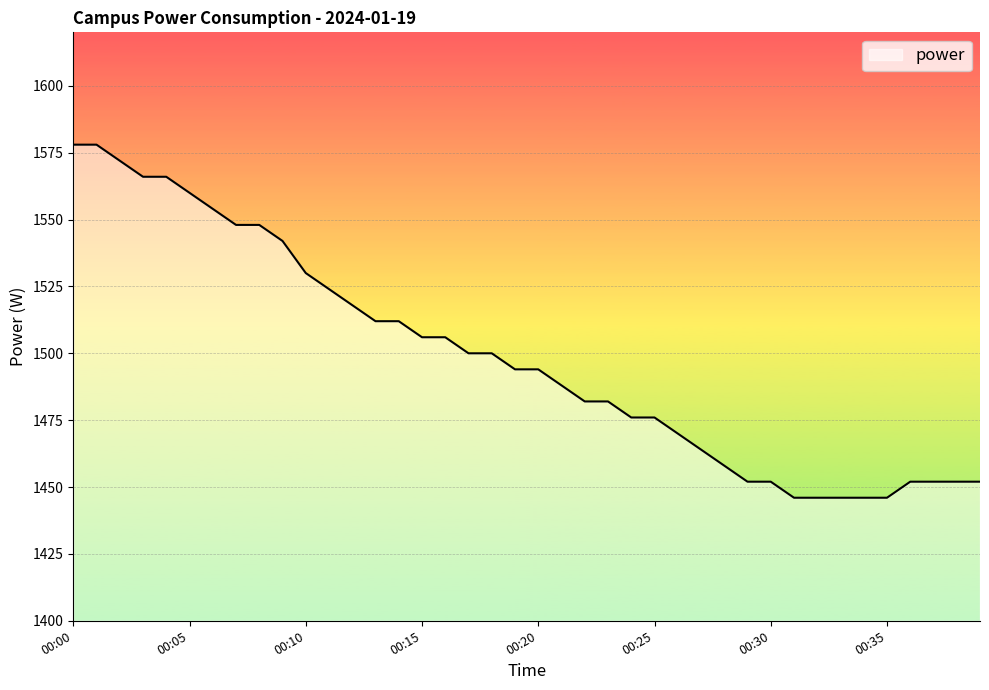

Reading right to left, extract all data points from this chart.

1452	1452	1452	1452	1446	1446	1446	1446	1446	1452	1452	1458	1464	1470	1476	1476	1482	1482	1488	1494	1494	1500	1500	1506	1506	1512	1512	1518	1524	1530	1542	1548	1548	1554	1560	1566	1566	1572	1578	1578